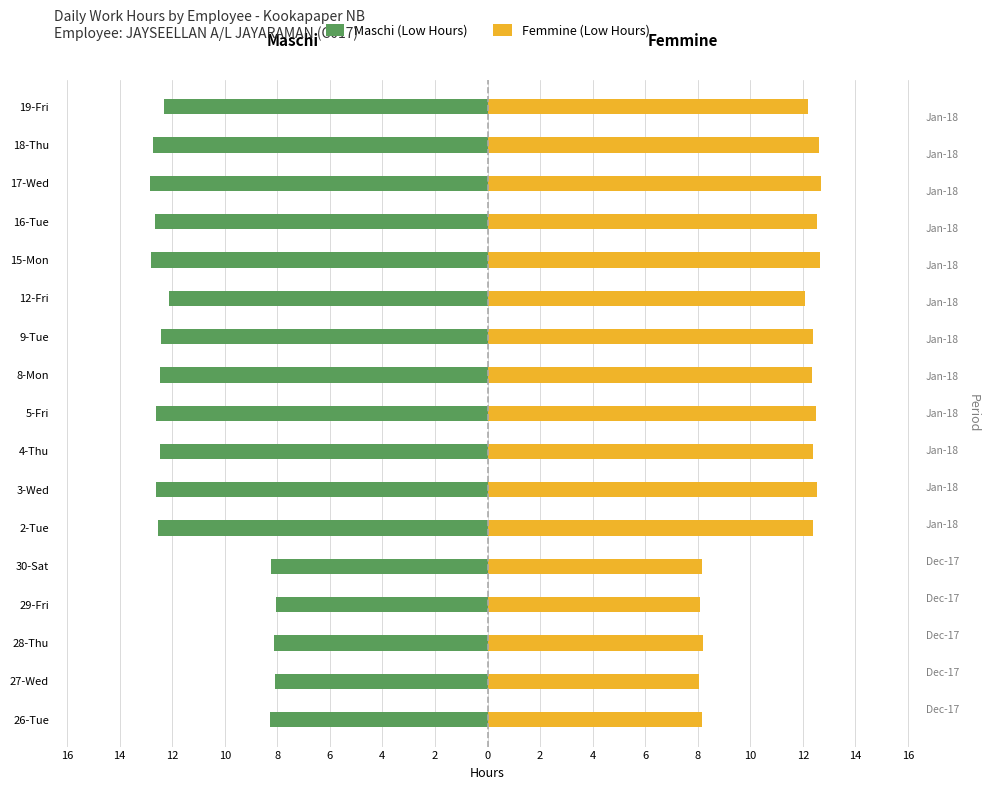

Is it true that Femmine (Low Hours) equals 12.1 at 12-Fri?

True